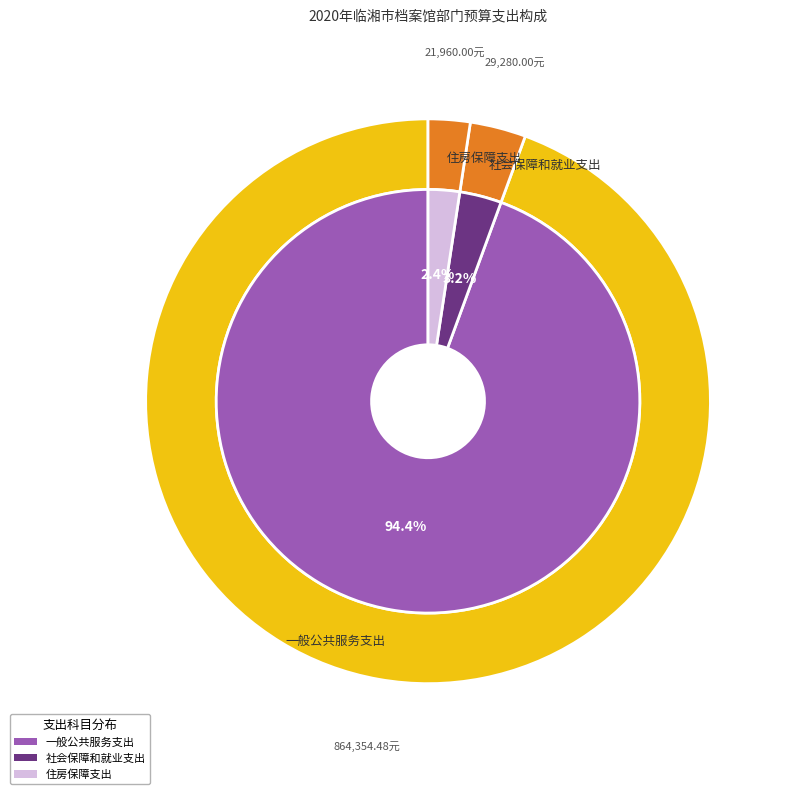

The 221、住房保障支出 slice represents 11% of the pie. True or false?

False